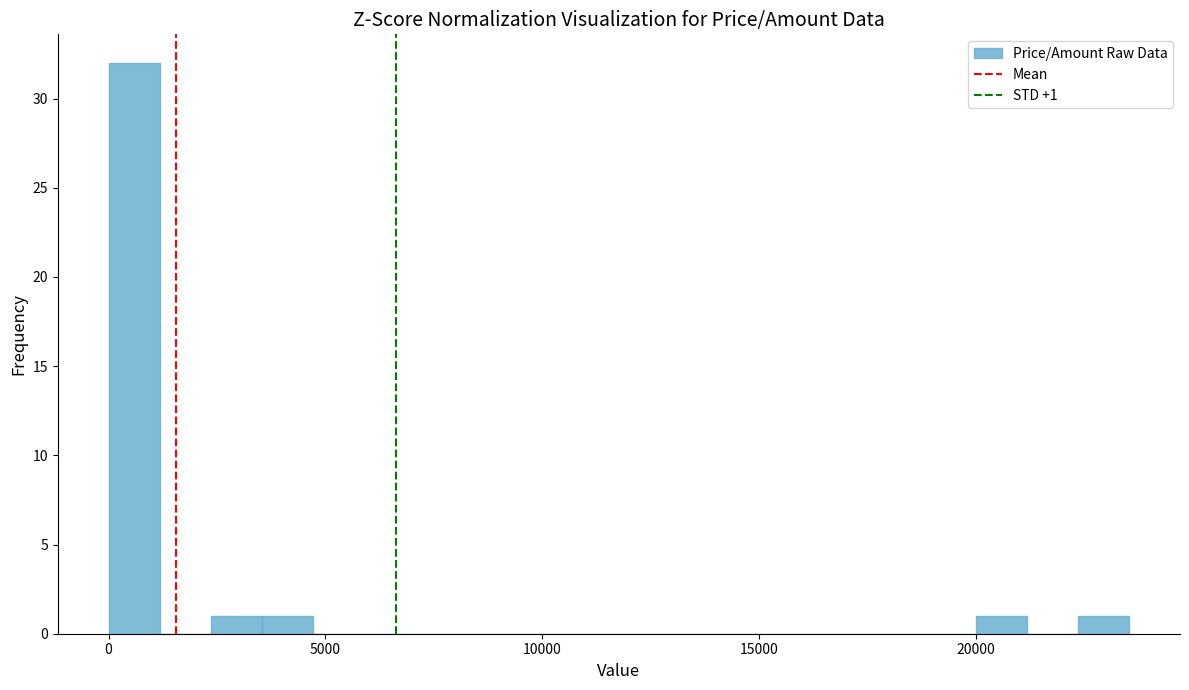

Around what value on the x-axis is the tallest bar? Give the approximate position of its centre, as read against the axis.

500